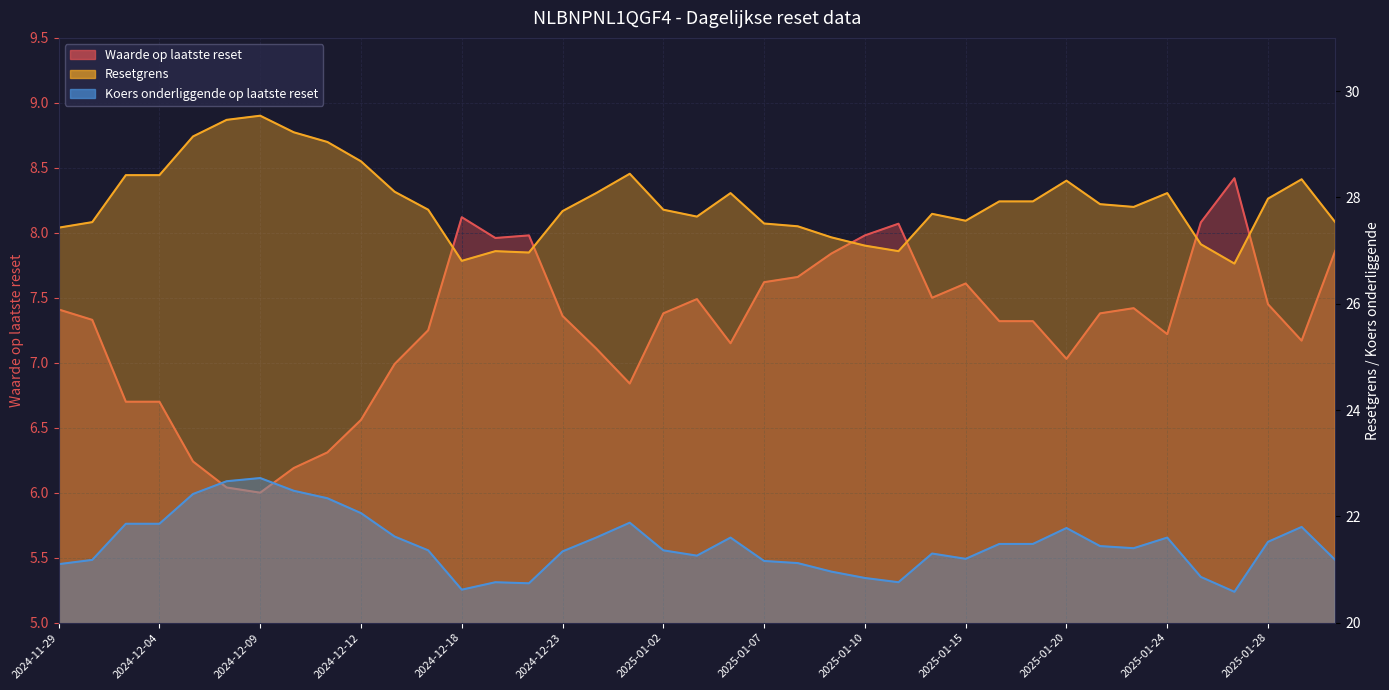

In Resetgrens, how many points are higher than both neighbors (excluding endpoints)?

8